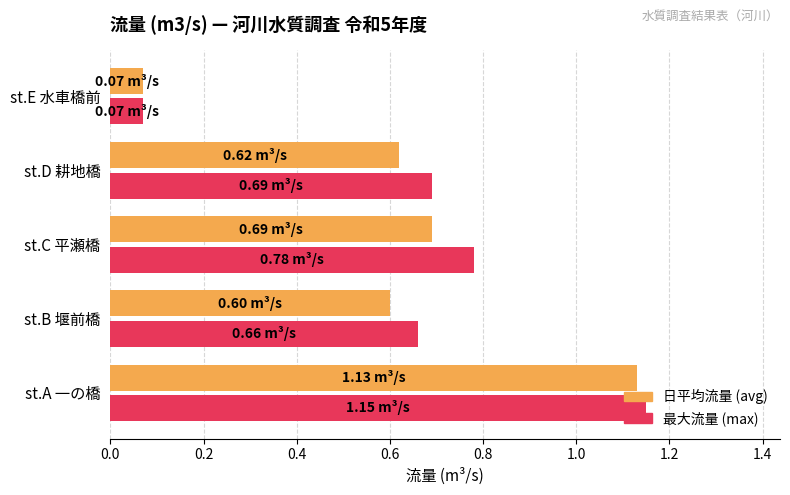

Rank the categories by 最大流量 (max) value from highest to lowest.

st.A 一の橋, st.C 平瀬橋, st.D 耕地橋, st.B 堰前橋, st.E 水車橋前